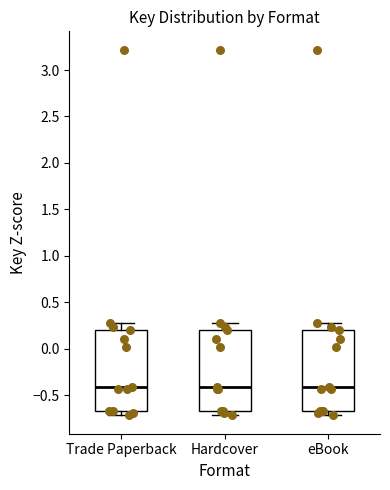

Reading left to right, read every box against the y-axis: the position of its median line, the range the box covers, and the ends of its whiskers. The values are not printed on the chart, so give them approximately, as read against the axis.

Trade Paperback: median -0.40, box -0.65 to 0.20, whiskers -0.70 to 0.30
Hardcover: median -0.40, box -0.65 to 0.20, whiskers -0.70 to 0.30
eBook: median -0.40, box -0.65 to 0.20, whiskers -0.70 to 0.30